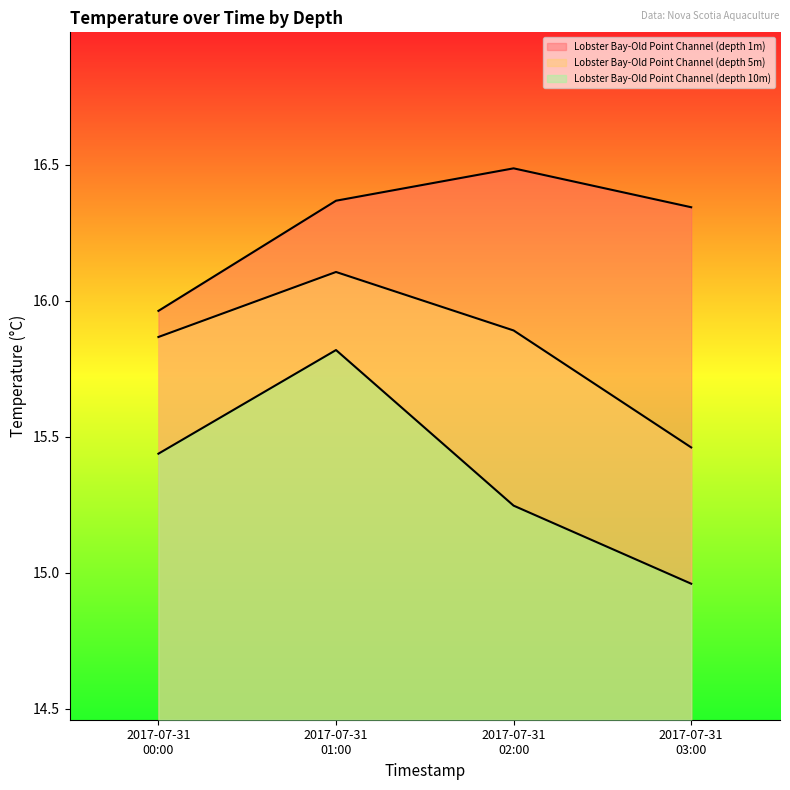

List the series in order of their overall mean, highest first.

Lobster Bay-Old Point Channel (depth 1m), Lobster Bay-Old Point Channel (depth 5m), Lobster Bay-Old Point Channel (depth 10m)